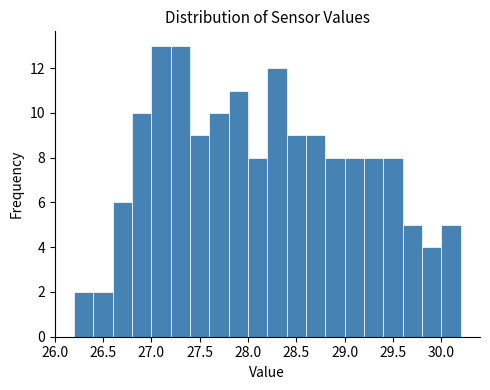

Reading left to right, transcribe this chart: for each bar, give the range it covers on the x-axis and its height. The values are not printed on the chart, so give them approximately, as read against the axis.

26.2 to 26.4: 2
26.4 to 26.6: 2
26.6 to 26.8: 6
26.8 to 27.0: 10
27.0 to 27.2: 13
27.2 to 27.4: 13
27.4 to 27.6: 9
27.6 to 27.8: 10
27.8 to 28.0: 11
28.0 to 28.2: 8
28.2 to 28.4: 12
28.4 to 28.6: 9
28.6 to 28.8: 9
28.8 to 29.0: 8
29.0 to 29.2: 8
29.2 to 29.4: 8
29.4 to 29.6: 8
29.6 to 29.8: 5
29.8 to 30.0: 4
30.0 to 30.2: 5